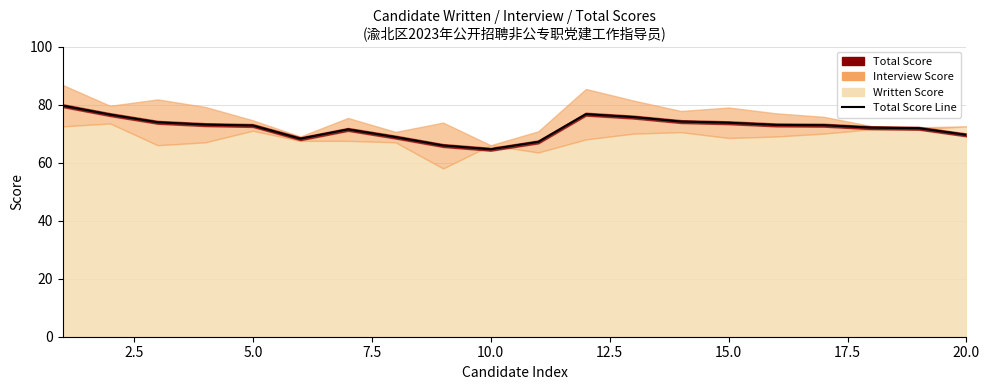

What is the maximum value shown in the chart?

79.7